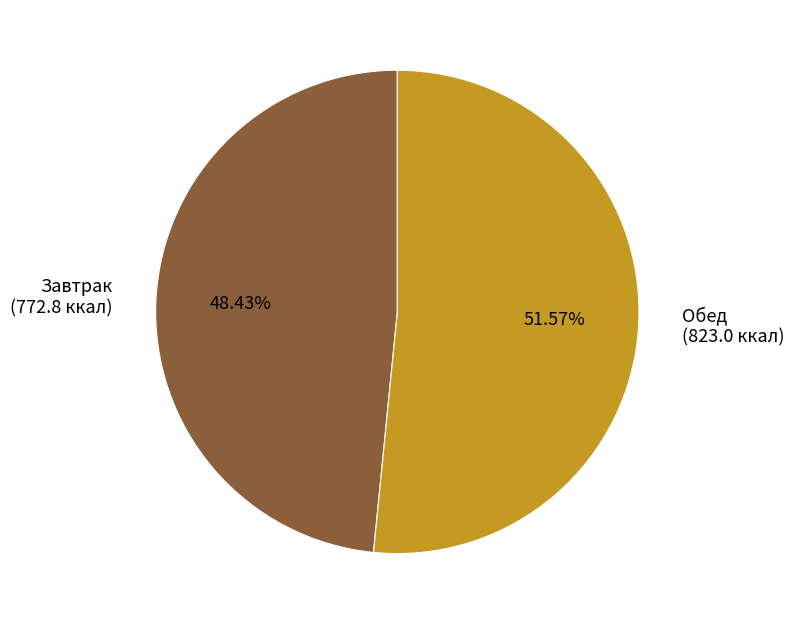

Combined, do Обед (823.0 ккал) and Завтрак (772.8 ккал) account for over 50%?

Yes